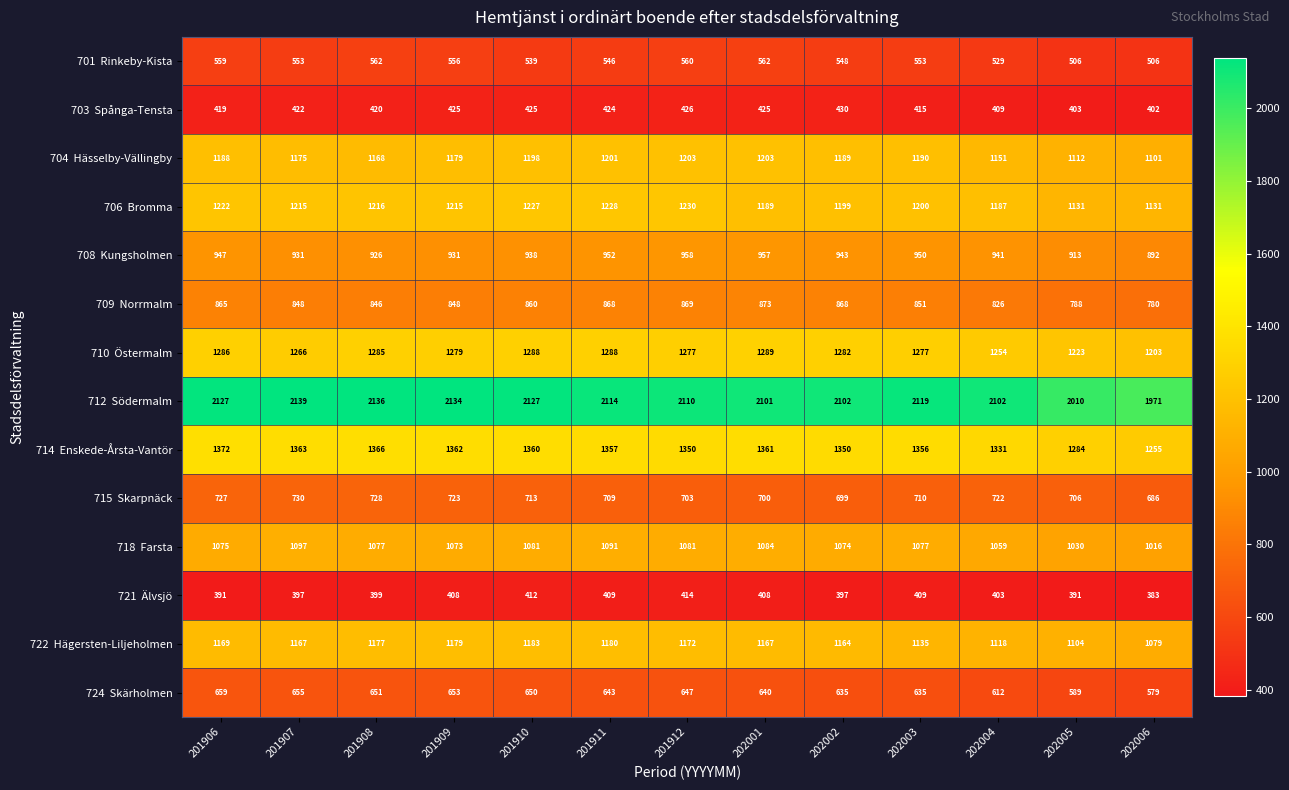

What is the maximum value shown in the chart?

2139